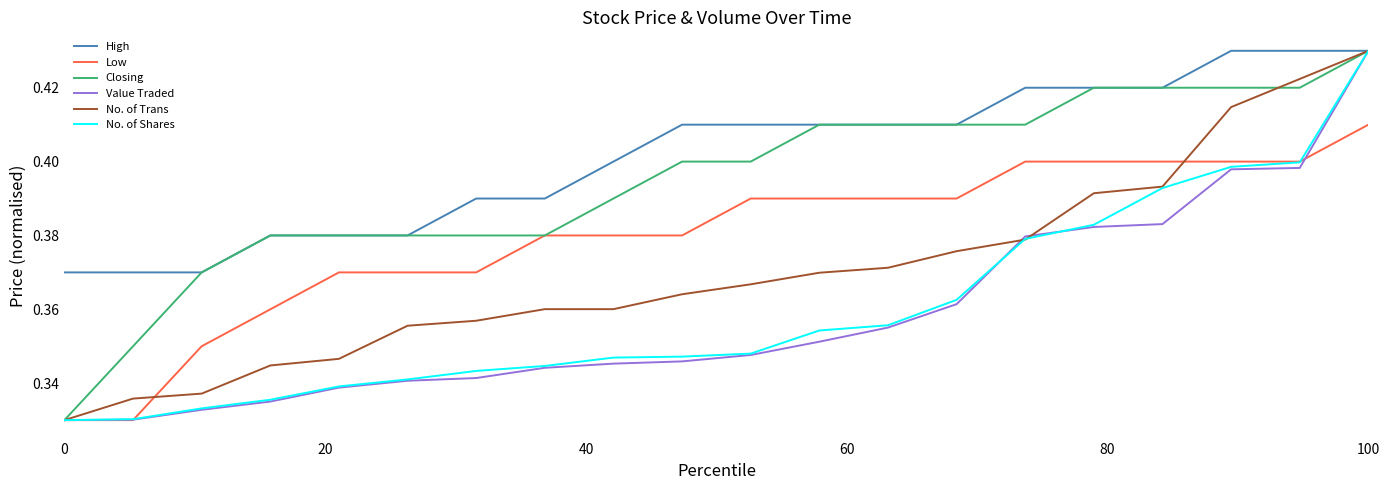

What is the sum of all Low values?

7.6